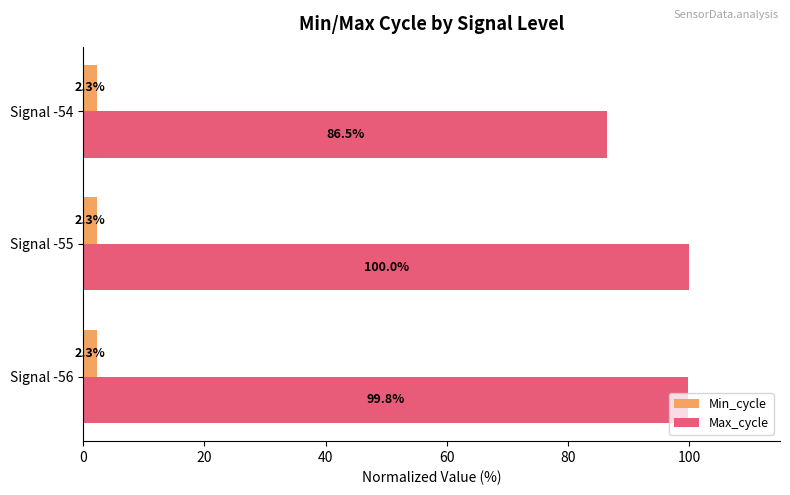

Which series has the largest total across all categories?

Max_cycle